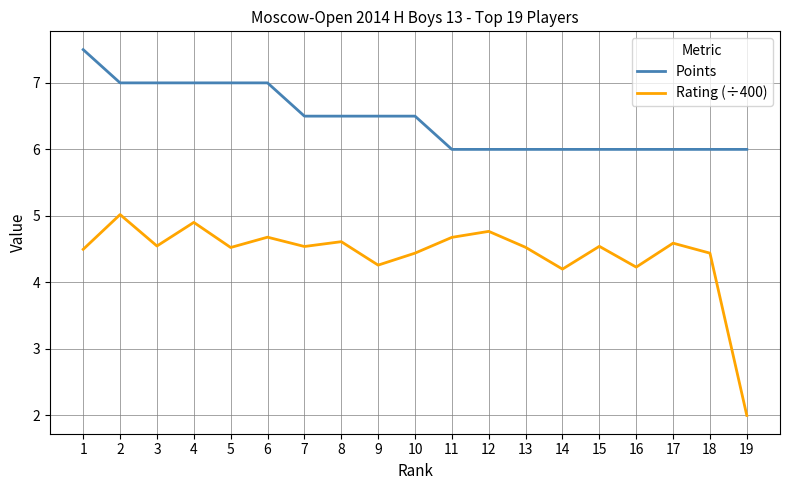

Does the chart have visible grid lines?

Yes